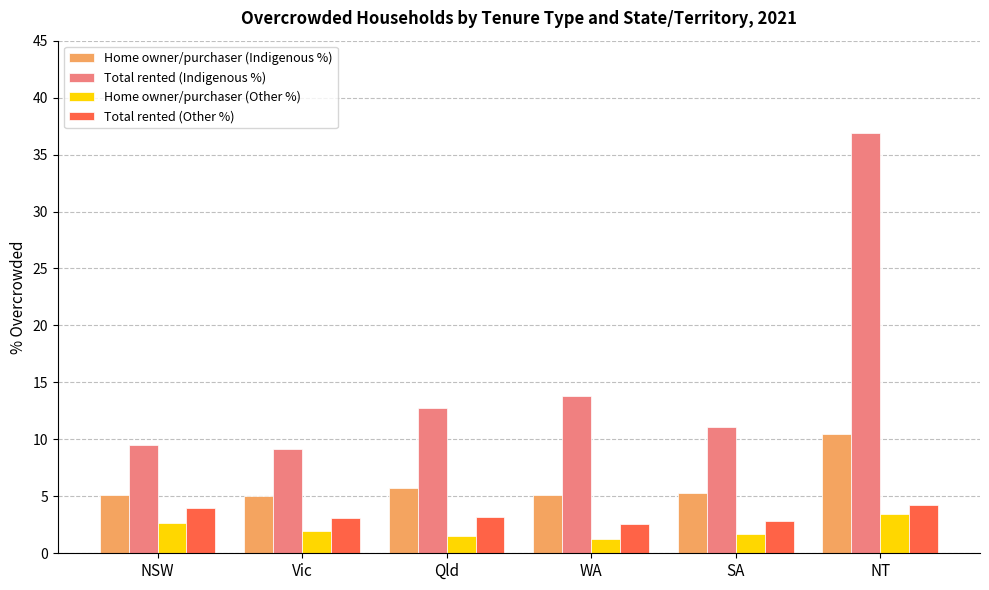

Rank the series by their maximum value, from lowest to highest.

Home owner/purchaser (Other %), Total rented (Other %), Home owner/purchaser (Indigenous %), Total rented (Indigenous %)